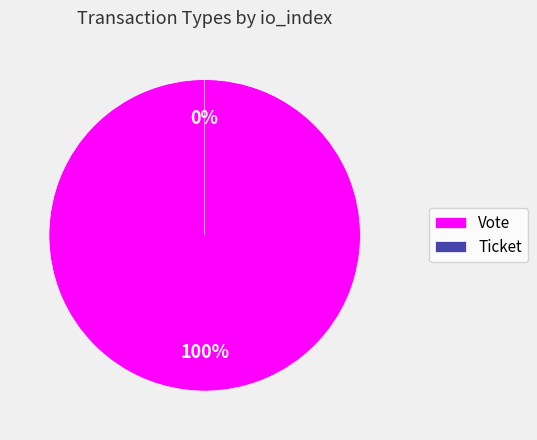

Do Vote and Ticket together represent more than half of the pie?

Yes